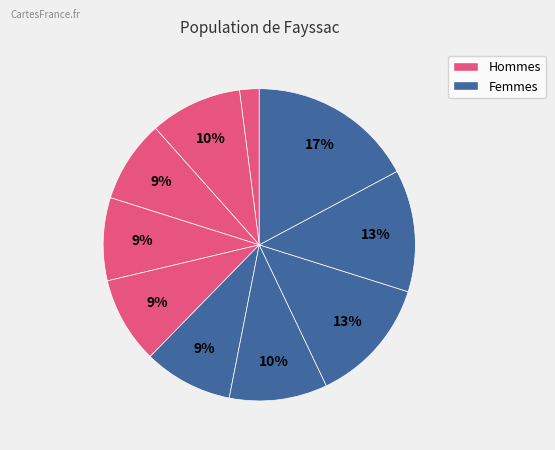

How many slices are in this pie chart?

10